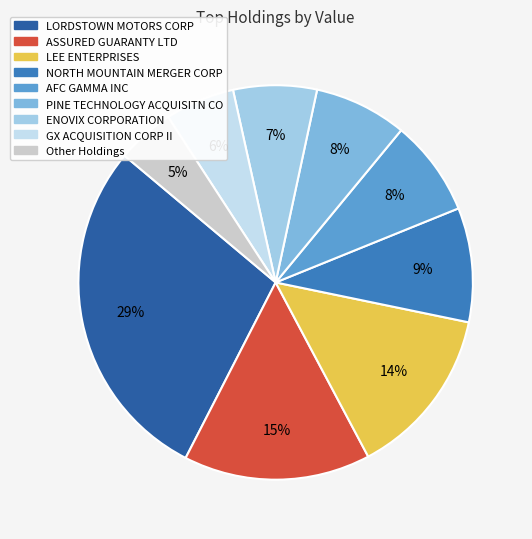

Is there any slice that represents more than half of the pie?

No